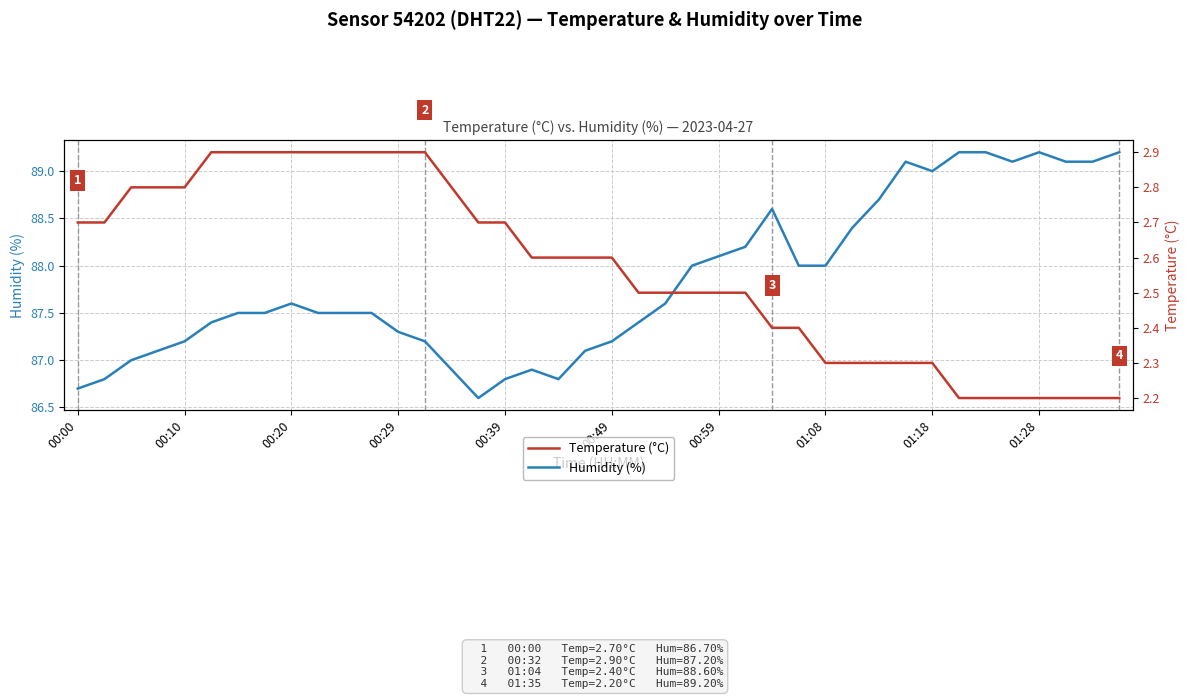

Reading right to left, extract all data points from this chart.

Humidity (%): 89.2	89.1	89.1	89.2	89.1	89.2	89.2	89.0	89.1	88.7	88.4	88.0	88.0	88.6	88.2	88.1	88.0	87.6	87.4	87.2	87.1	86.8	86.9	86.8	86.6	86.9	87.2	87.3	87.5	87.5	87.5	87.6	87.5	87.5	87.4	87.2	87.1	87.0	86.8	86.7
Temperature (°C): 2.2	2.2	2.2	2.2	2.2	2.2	2.2	2.3	2.3	2.3	2.3	2.3	2.4	2.4	2.5	2.5	2.5	2.5	2.5	2.6	2.6	2.6	2.6	2.7	2.7	2.8	2.9	2.9	2.9	2.9	2.9	2.9	2.9	2.9	2.9	2.8	2.8	2.8	2.7	2.7